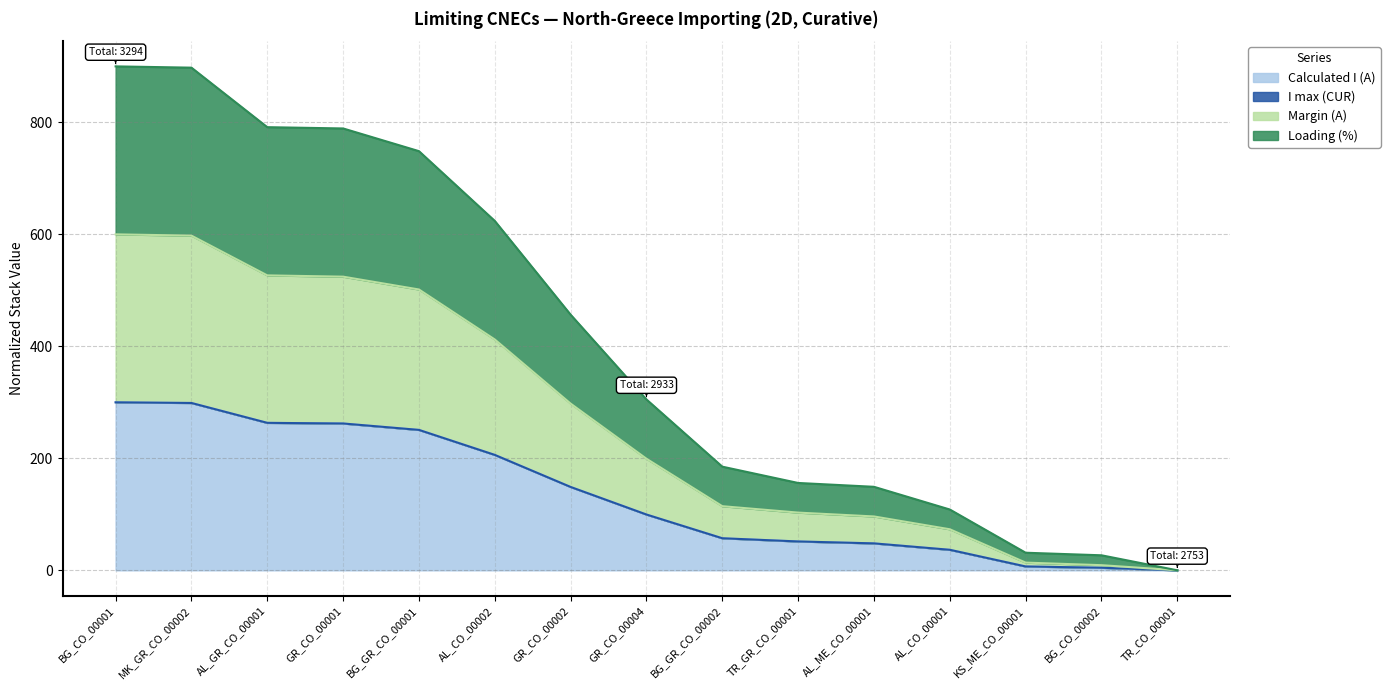

The Loading (%) series shows 305.1 at GR_CO_00004. True or false?

True